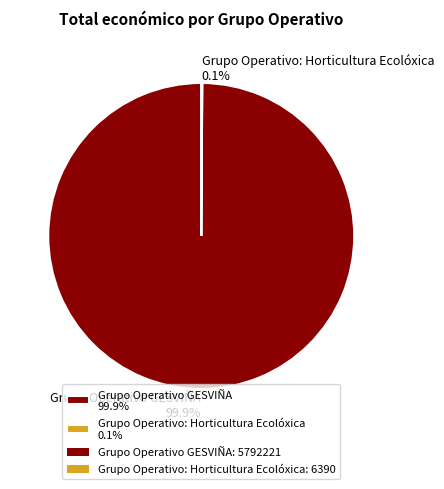

To the nearest percent, what is the difference between the largest and smallest slice percentages?

100%